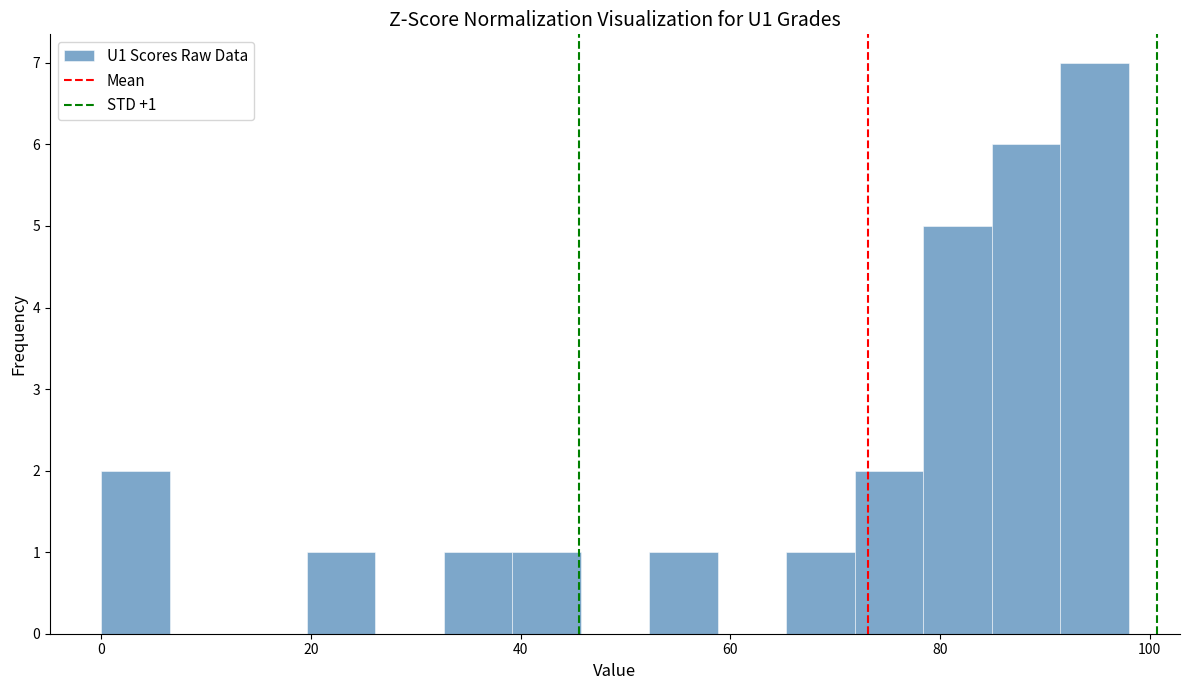

Read against the x-axis, roughly where is the centre of the tallest bar?

94